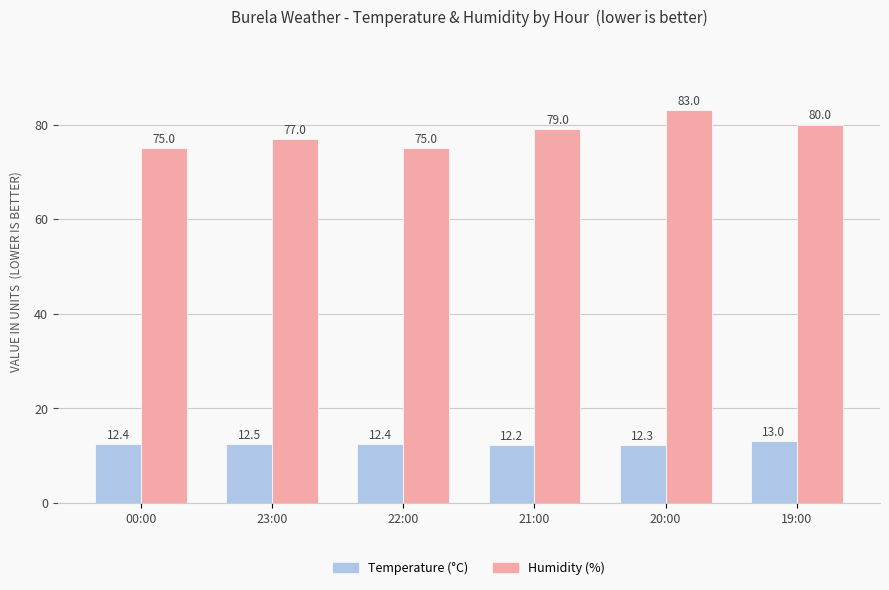

True or false: Humidity (%) has a value of 45.1 at 00:00.

False